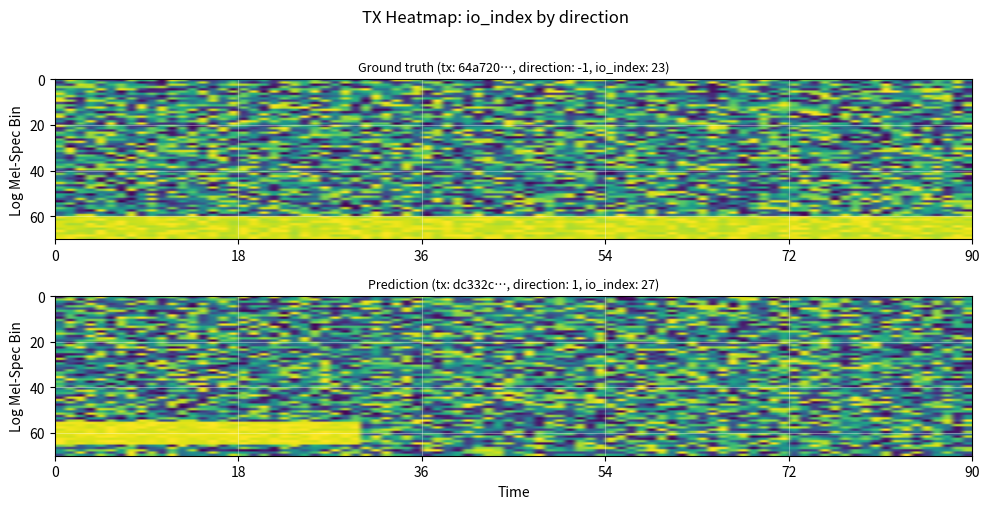

How many negative values does the 64a7200928e0d8722c5e9f4424e793b0a24d55c series have?

1